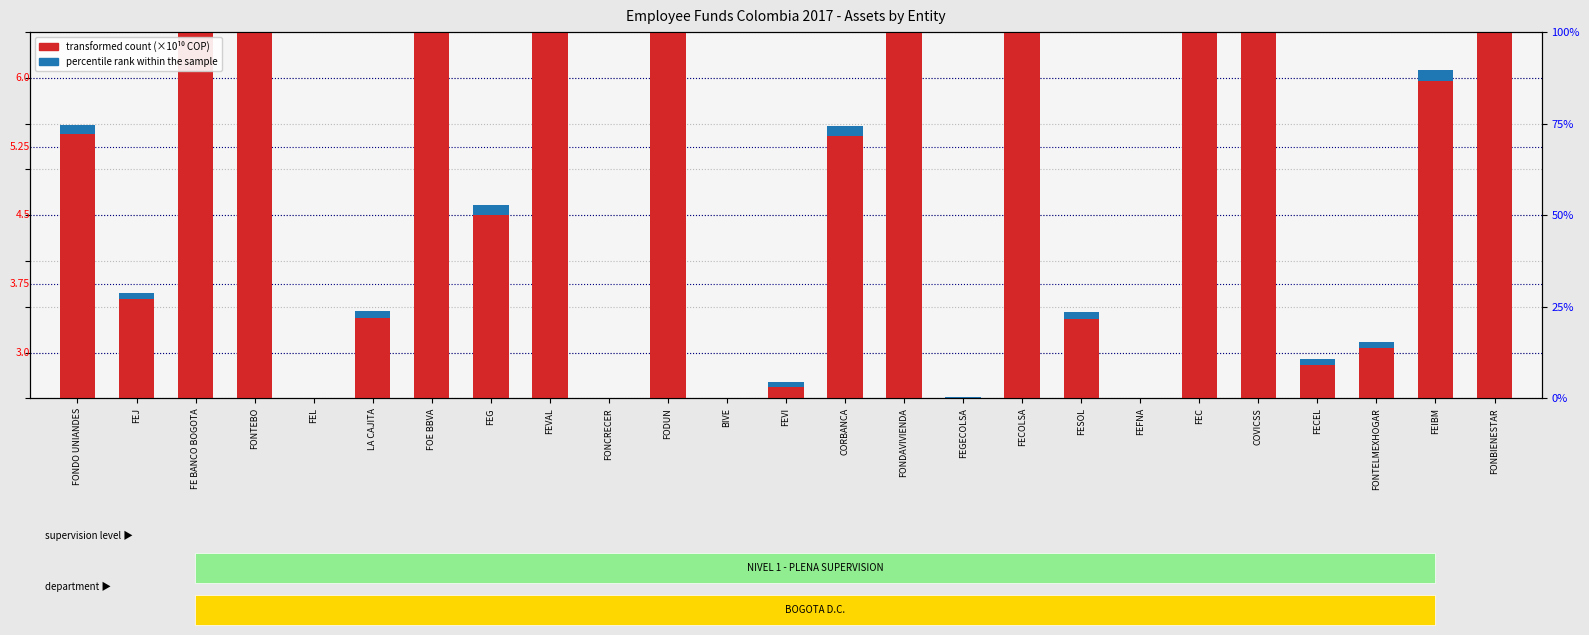

Rank the series at CORBANCA from lowest to highest value.

percentile rank within the sample, transformed count